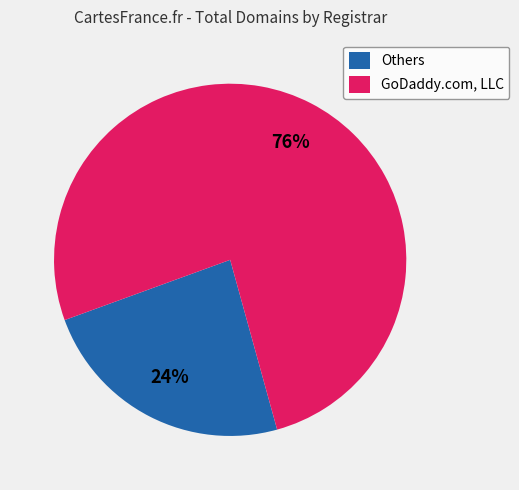

Which has a higher value, GoDaddy.com, LLC or Others?

GoDaddy.com, LLC